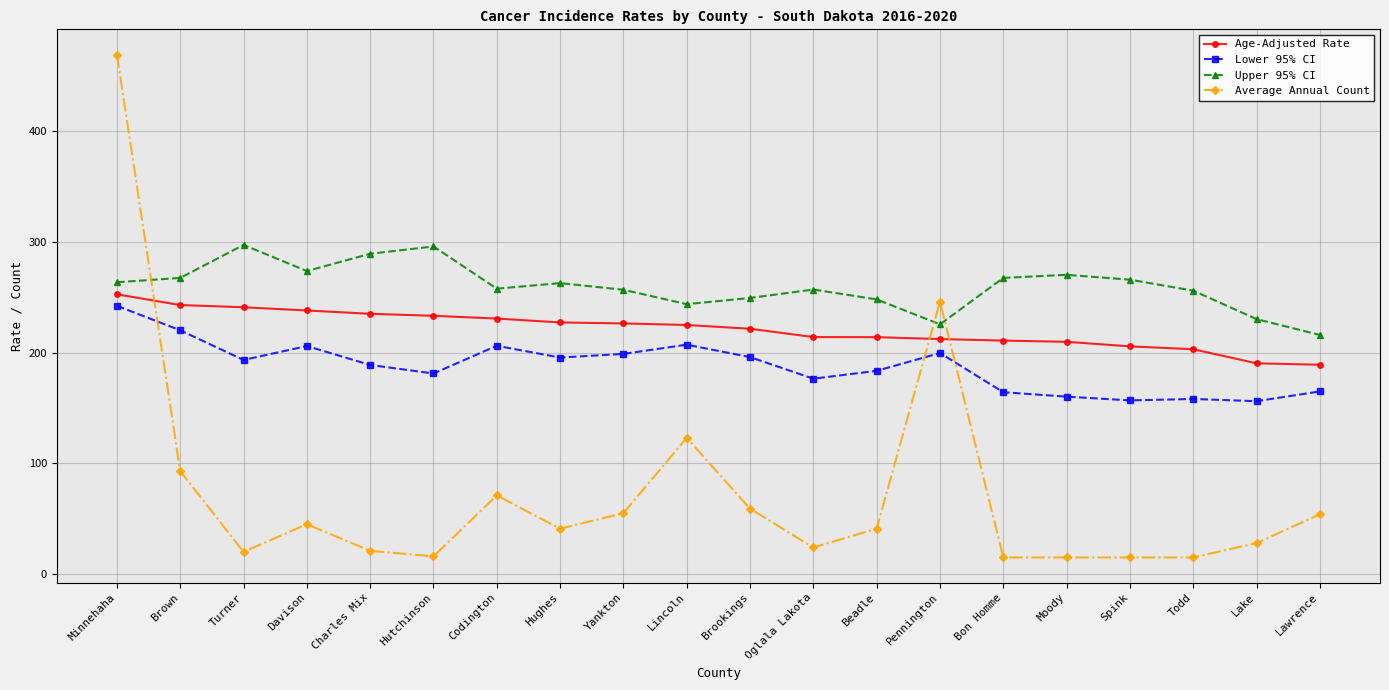

True or false: Average Annual Count has more than 2 interior local peaks.

True